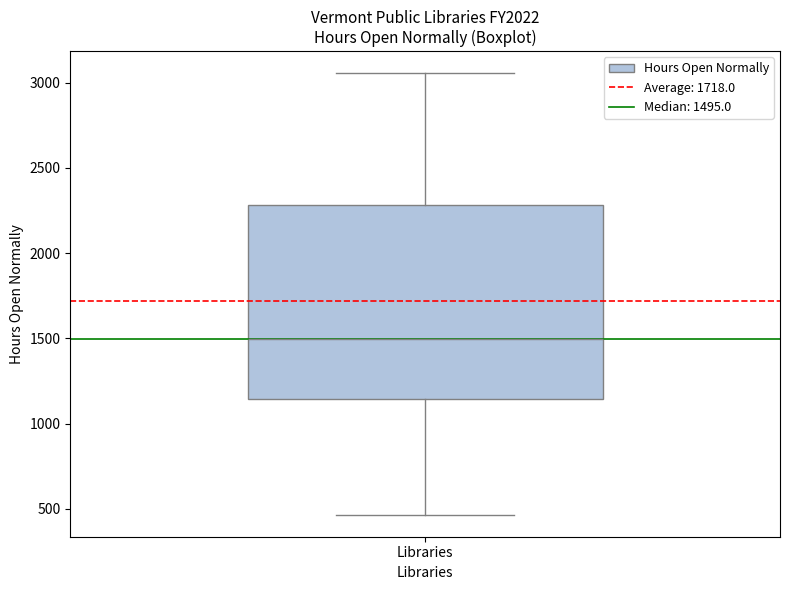

Transcribe this box plot: give where the median line is, the range the box spans, and where the two whiskers end, as read against the y-axis. The values are not printed on the chart, so give them approximately, as read against the axis.

median 1500, box 1150 to 2300, whiskers 450 to 3050